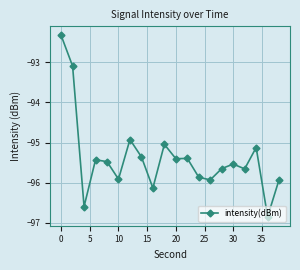

True or false: there are more than 0 points higher than both neighbors.

True